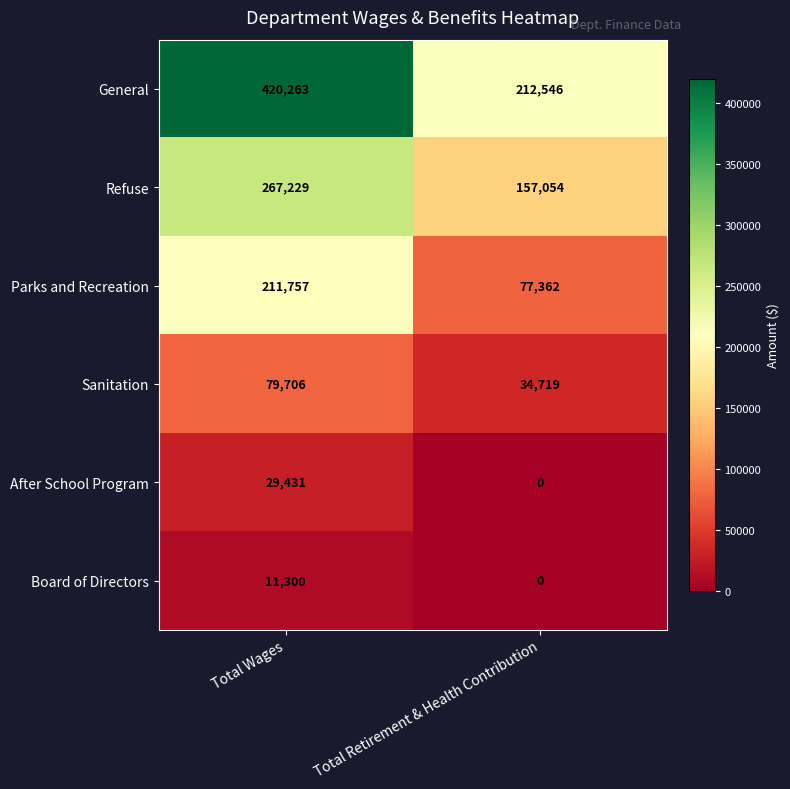

Which series has the largest total across all categories?

General